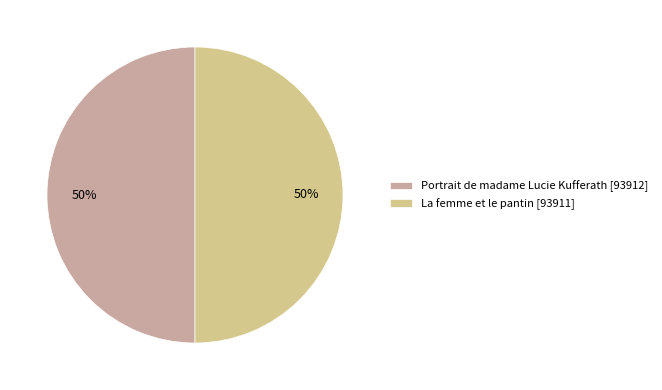

Count the number of slices in the pie.

2